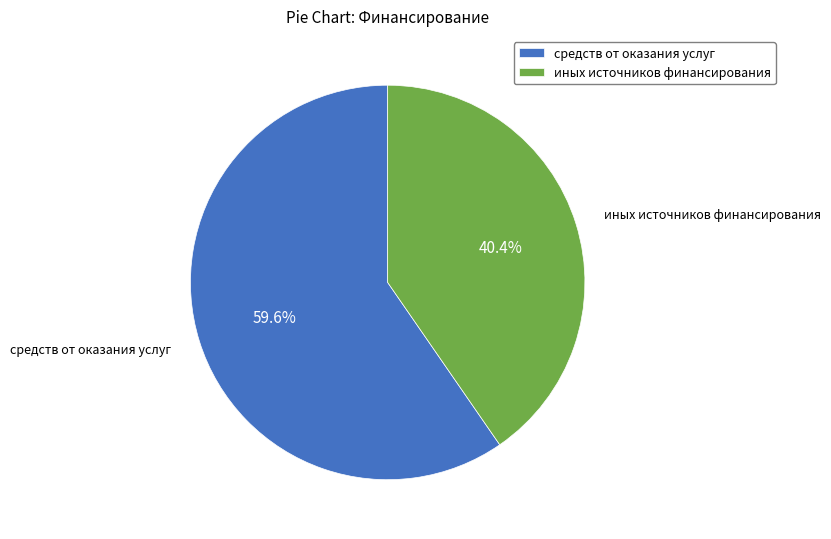

Rank the categories by value from lowest to highest.

иных источников финансирования, средств от оказания услуг